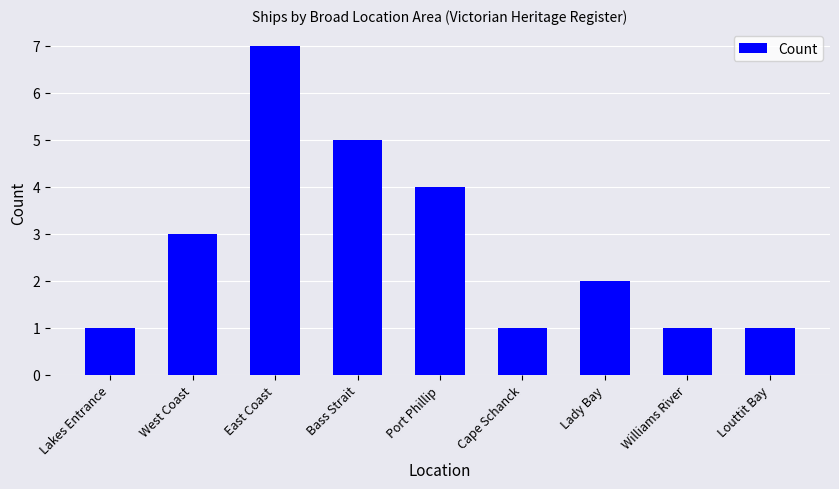

What is the minimum value shown in the chart?

1